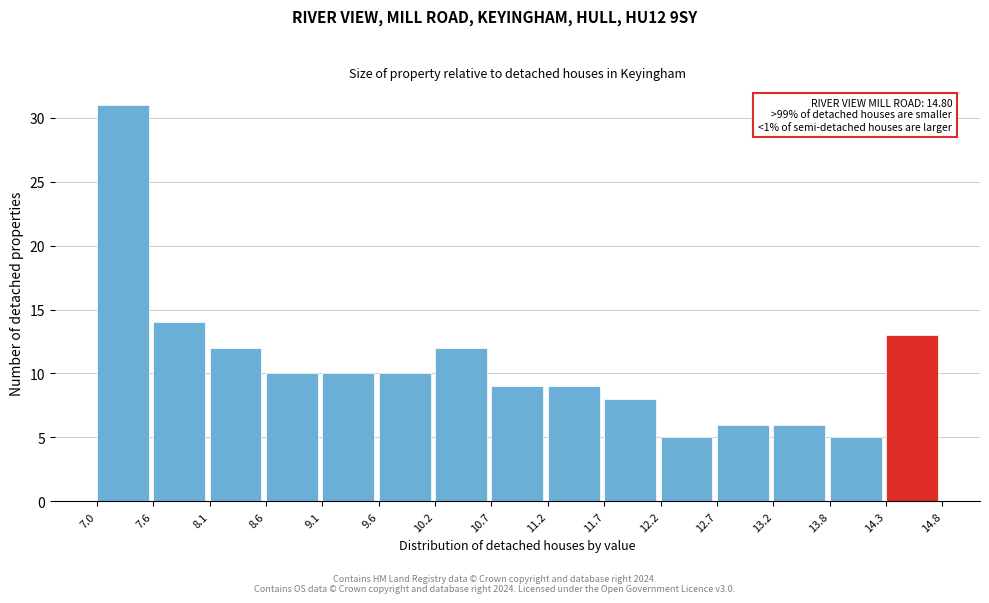

Which range on the x-axis has the tallest bar?

7.0 to 7.6